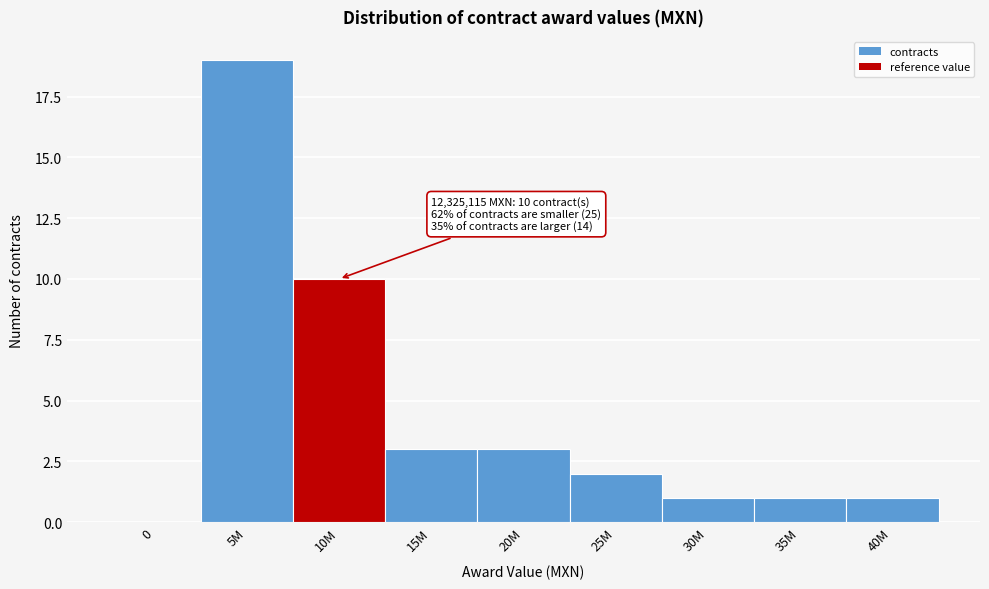

Reading left to right, list all the values displayed in this chart.

0=0	5M=19	10M=10	15M=3	20M=3	25M=2	30M=1	35M=1	40M=1